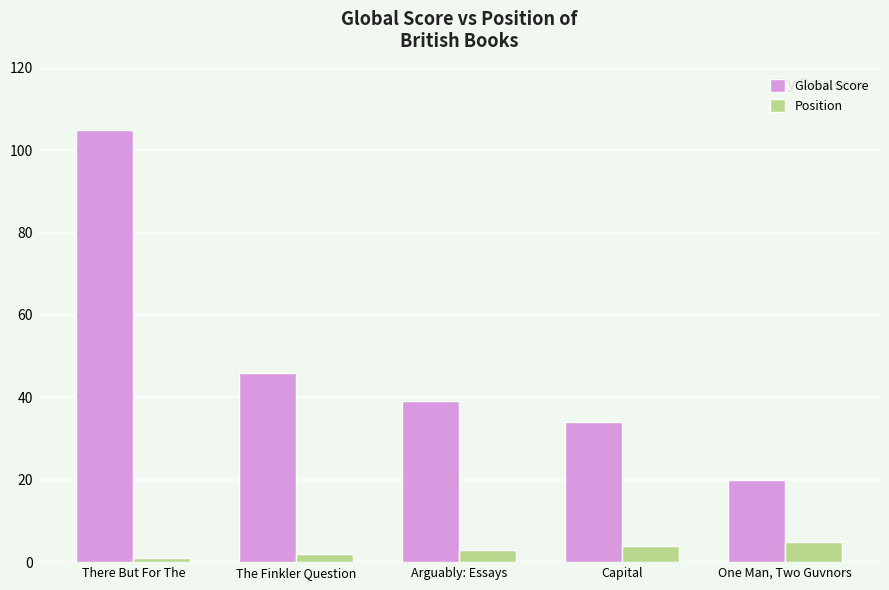

At which label does Position reach its peak?

One Man, Two Guvnors